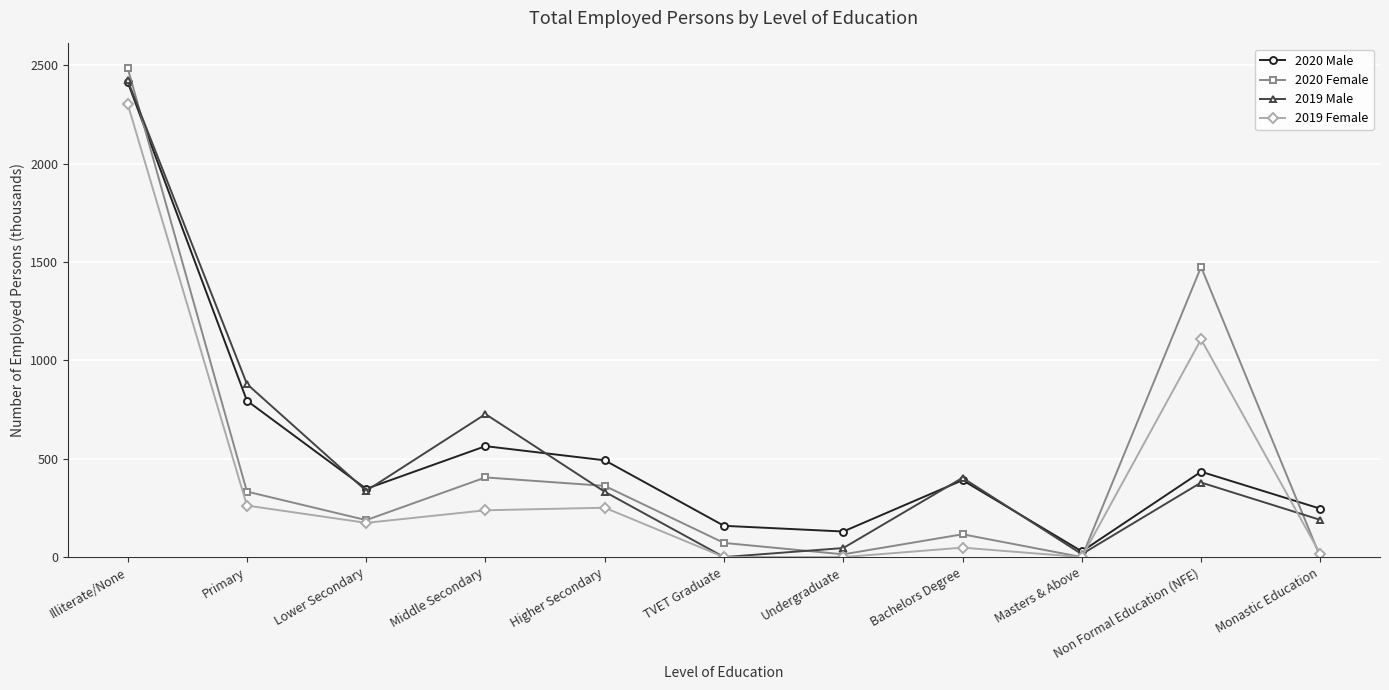

Between which two adjacent categories do 2019 Female and 2020 Male first intersect?

Masters & Above and Non Formal Education (NFE)